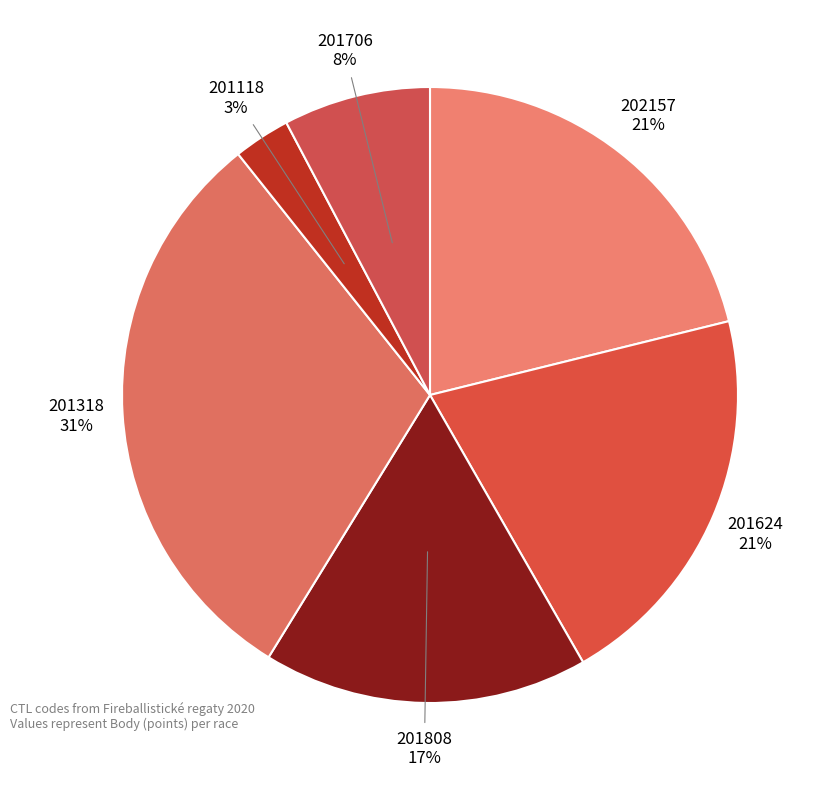

Do 201318 and 202157 together represent more than half of the pie?

Yes